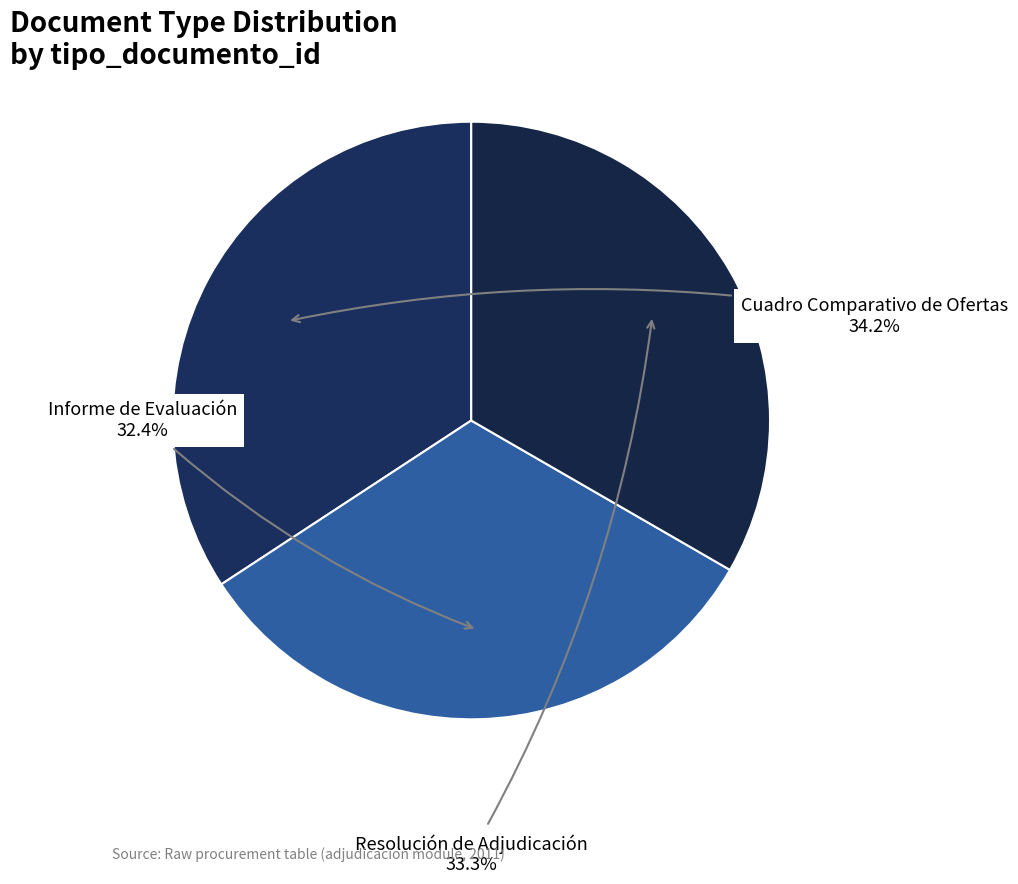

To the nearest percent, what percentage of the pie is Cuadro Comparativo de Ofertas?

34%